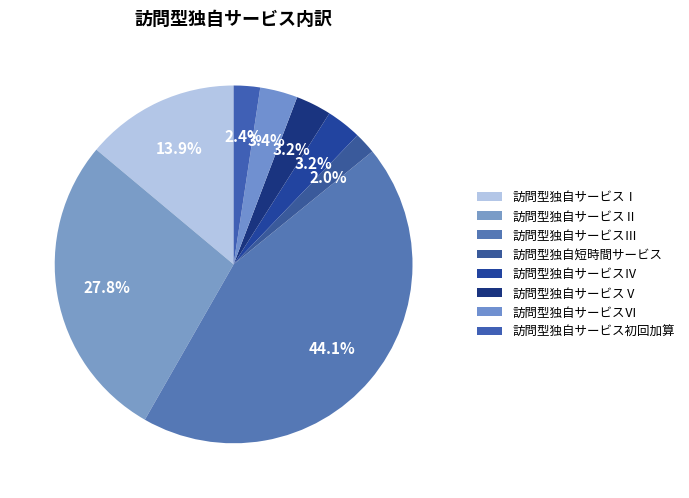

What is the smallest slice in the pie chart?

訪問型独自短時間サービス